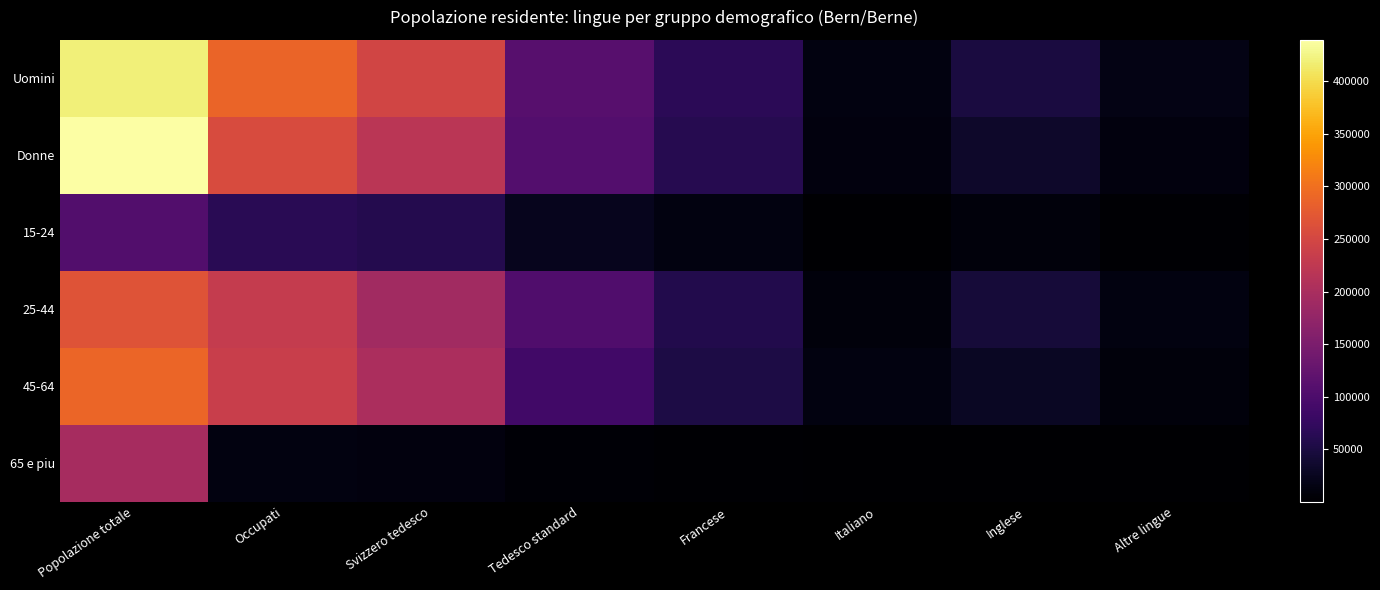

At which category is the sum across all series the highest?

Popolazione totale